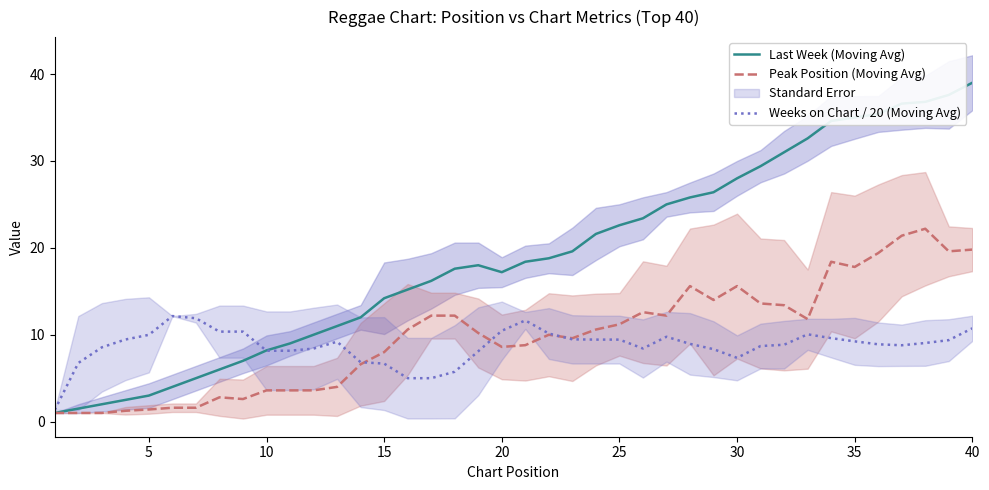

The Weeks on Chart / 20 (Moving Avg) series shows 13.5 at 5. True or false?

False